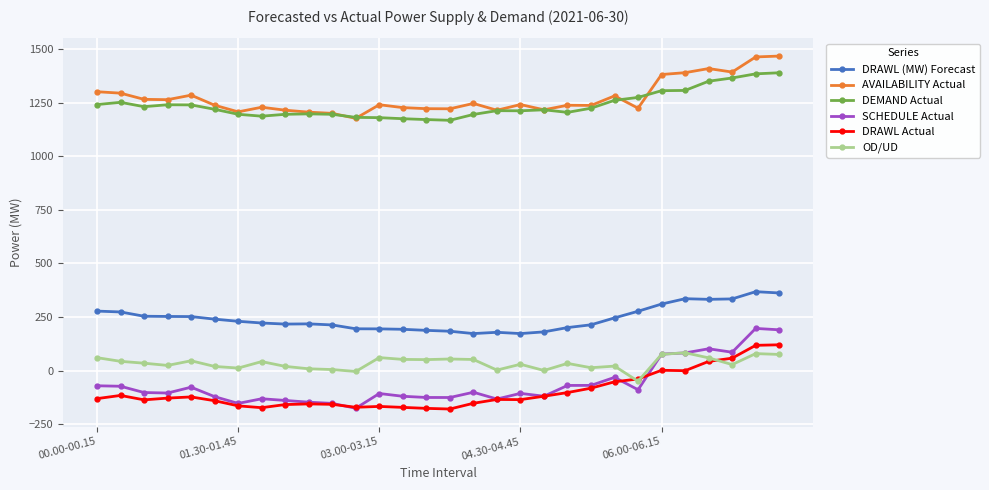

How many data points in DRAWL Actual are less than -131?

16